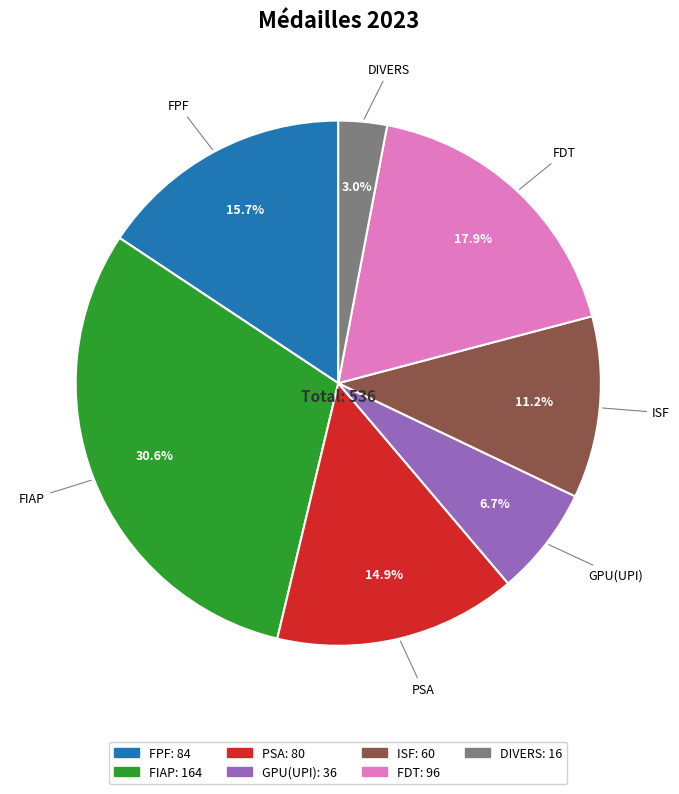

What portion of the pie excludes FPF?

84.3%